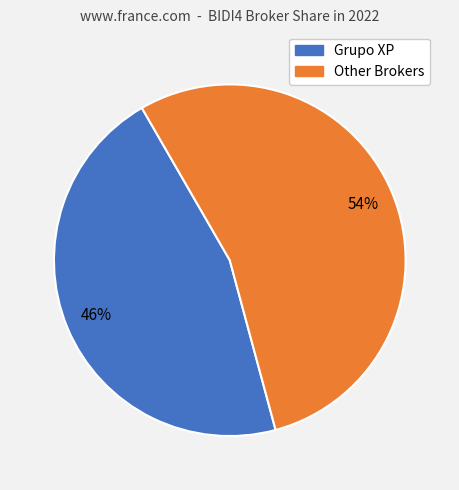

To the nearest percent, what is the difference between the largest and smallest slice percentages?

8%